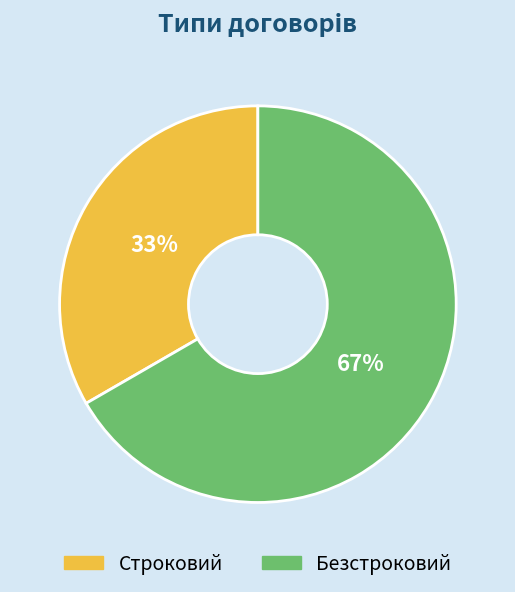

How many slices are in this pie chart?

2